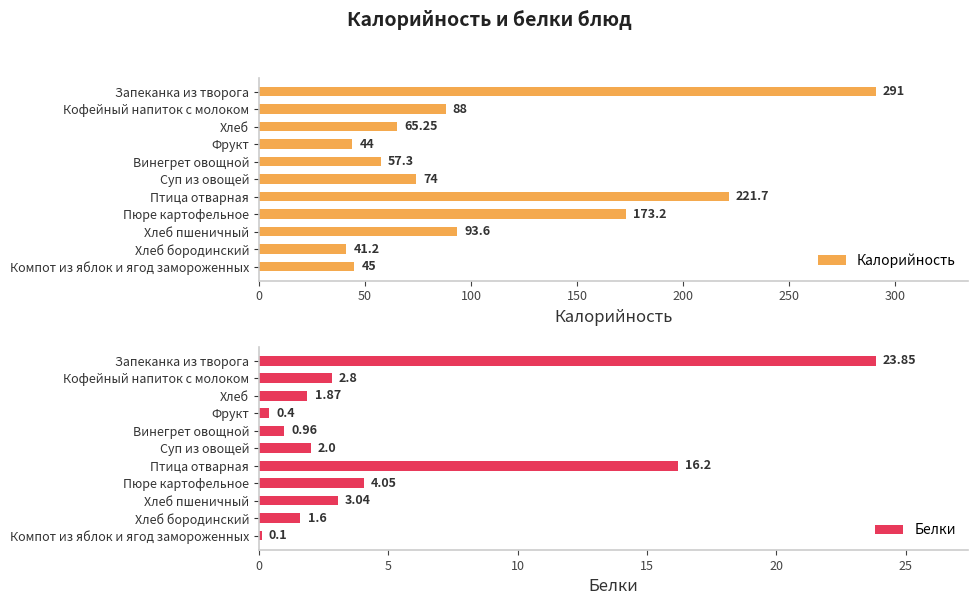

Rank the series at Винегрет овощной from highest to lowest value.

Калорийность, Белки